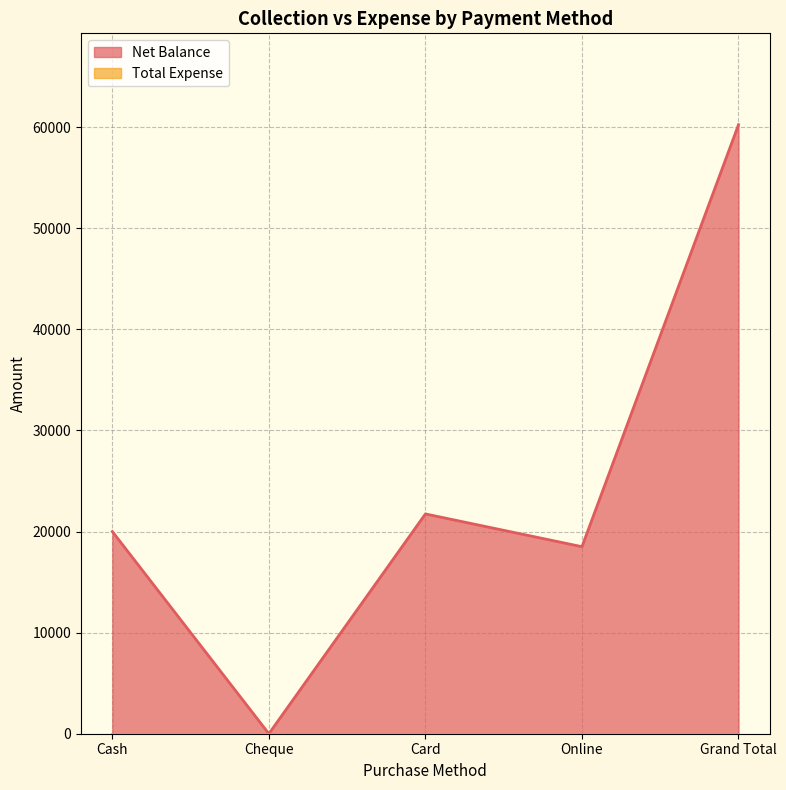

True or false: the data shows 27030 at Grand Total.

False